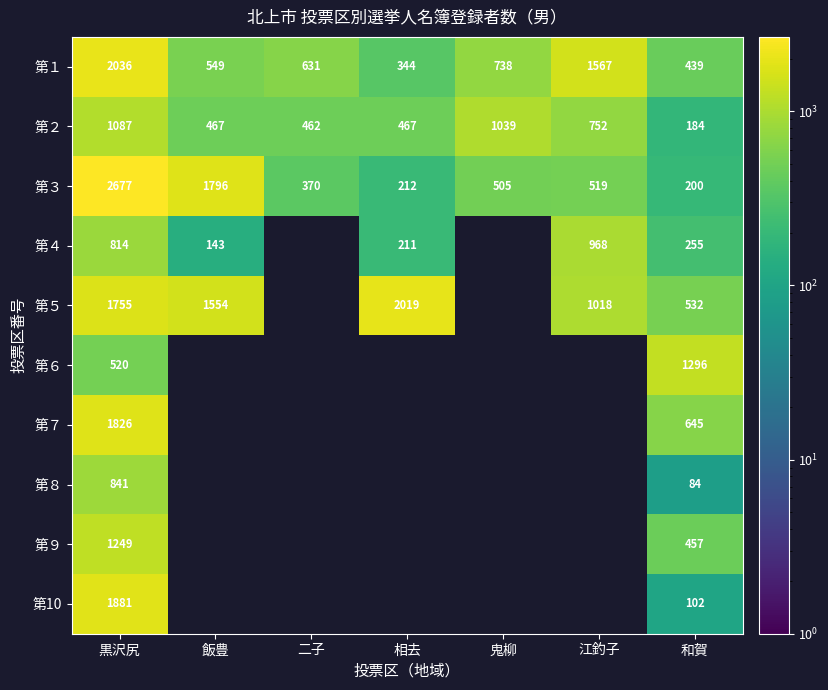

Where does the 第２ series first go above 467?

黒沢尻